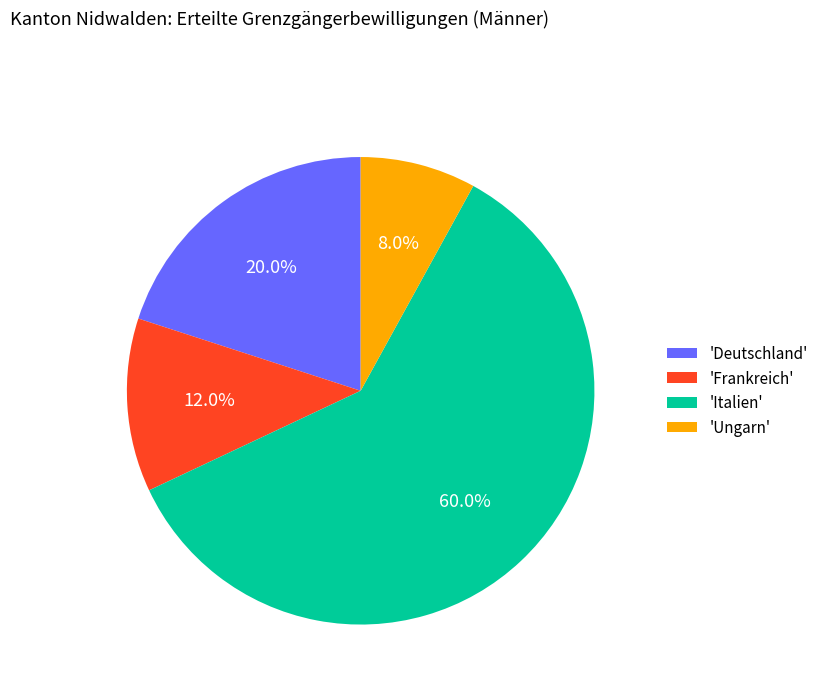

How many segments does this pie chart have?

4